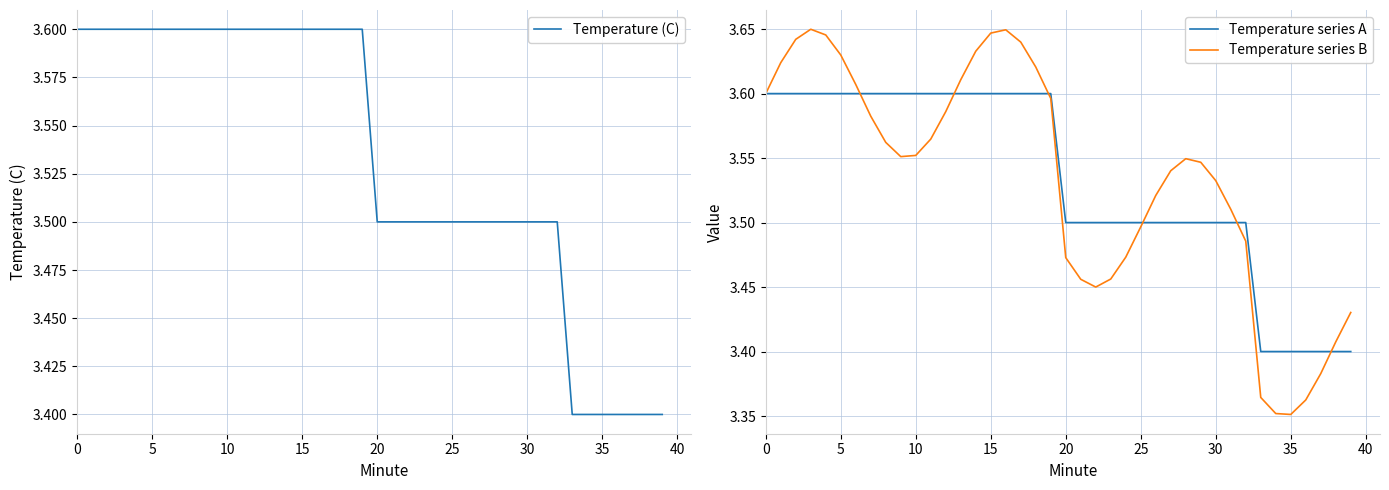

What is the minimum value for Temperature (C)?

3.4